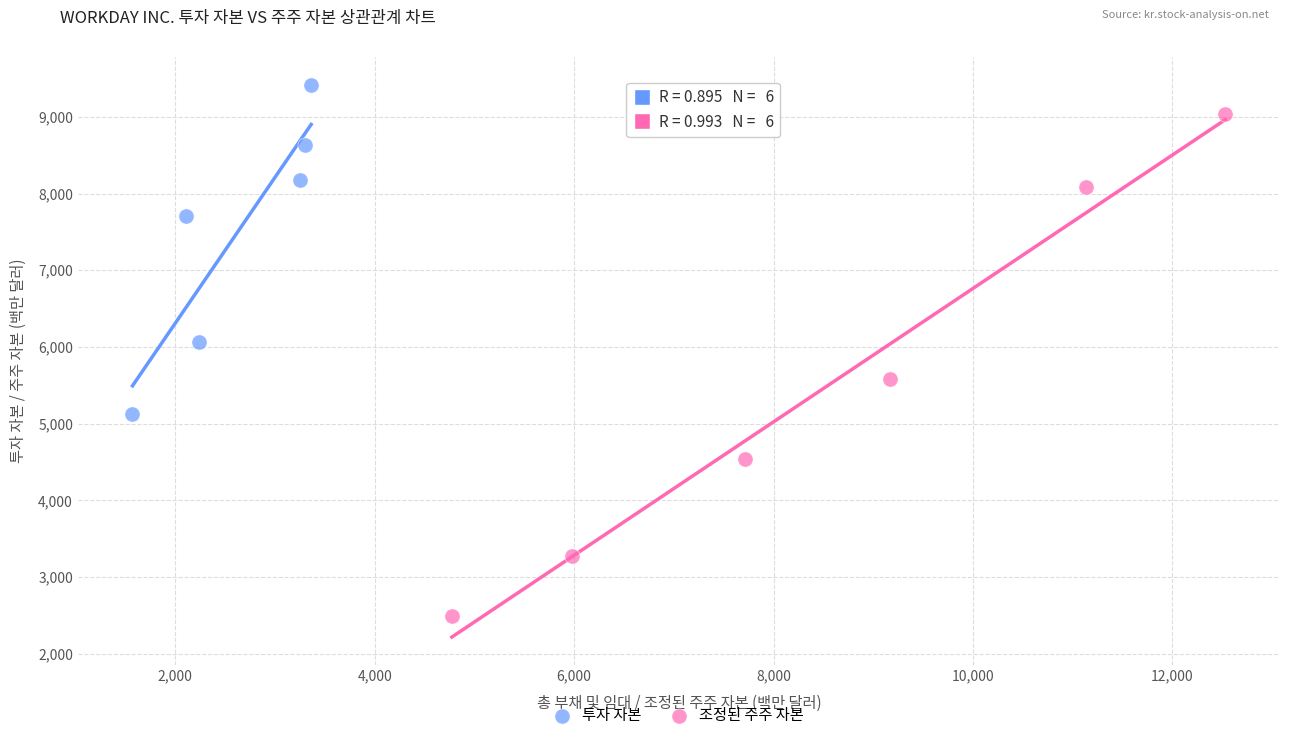

Which series contains the highest Y value?

투자 자본